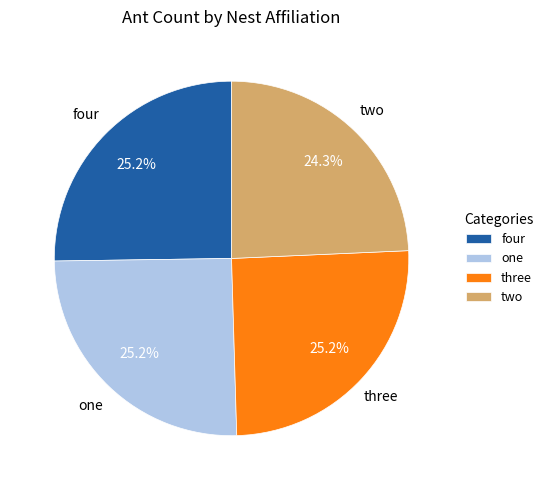

How many slices are in this pie chart?

4